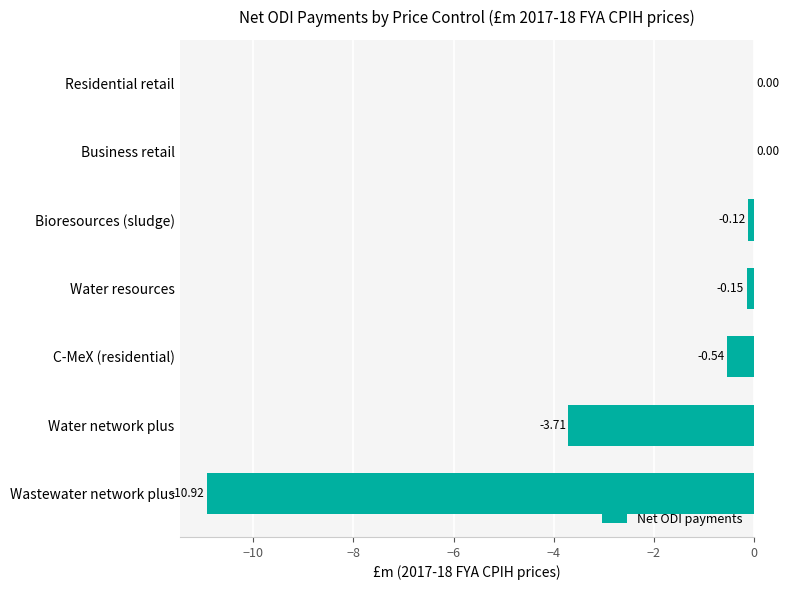

What is the sum of the values at Wastewater network plus and Bioresources (sludge)?

-11.0